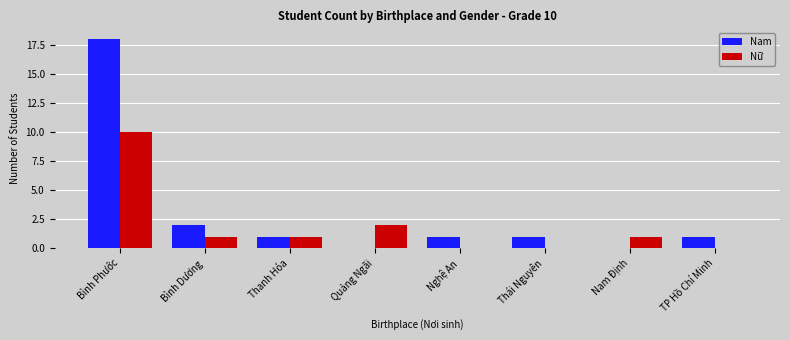

Which series has the largest total across all categories?

Nam